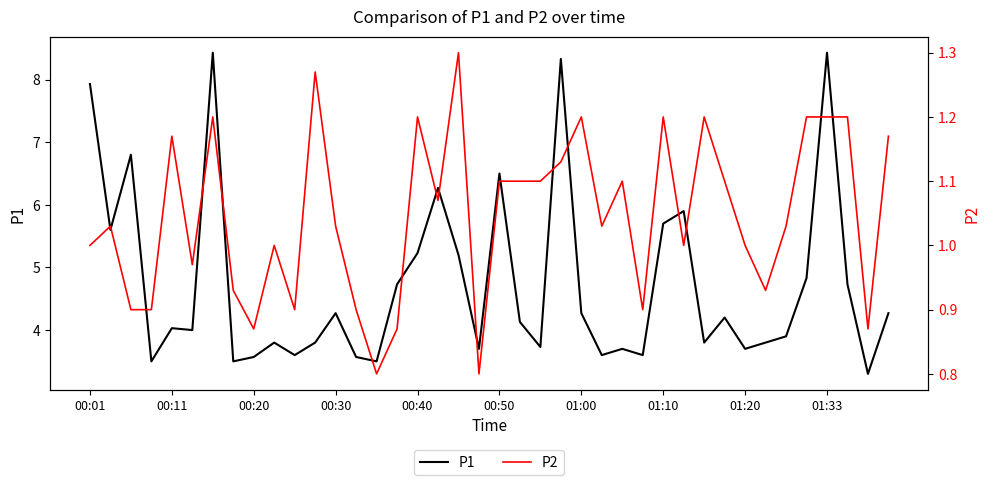

The value of P1 at 01:10 is 5.7. True or false?

True